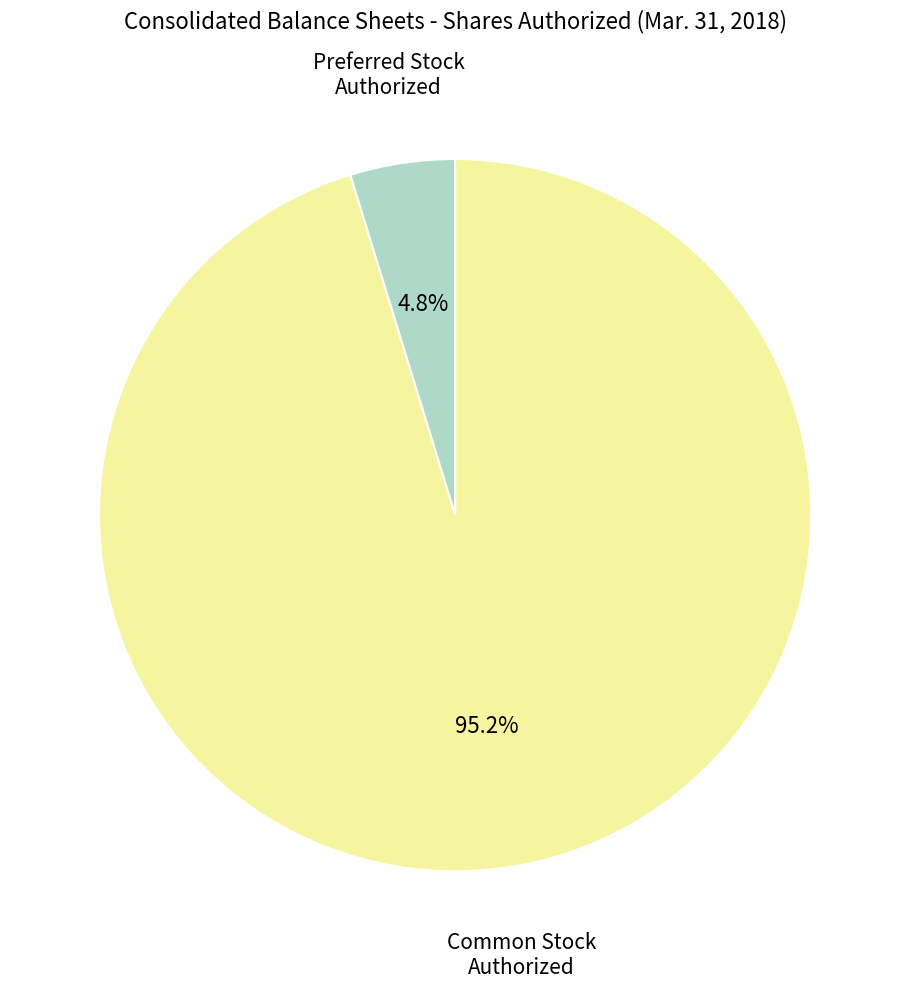

Does any single category account for the majority?

Yes